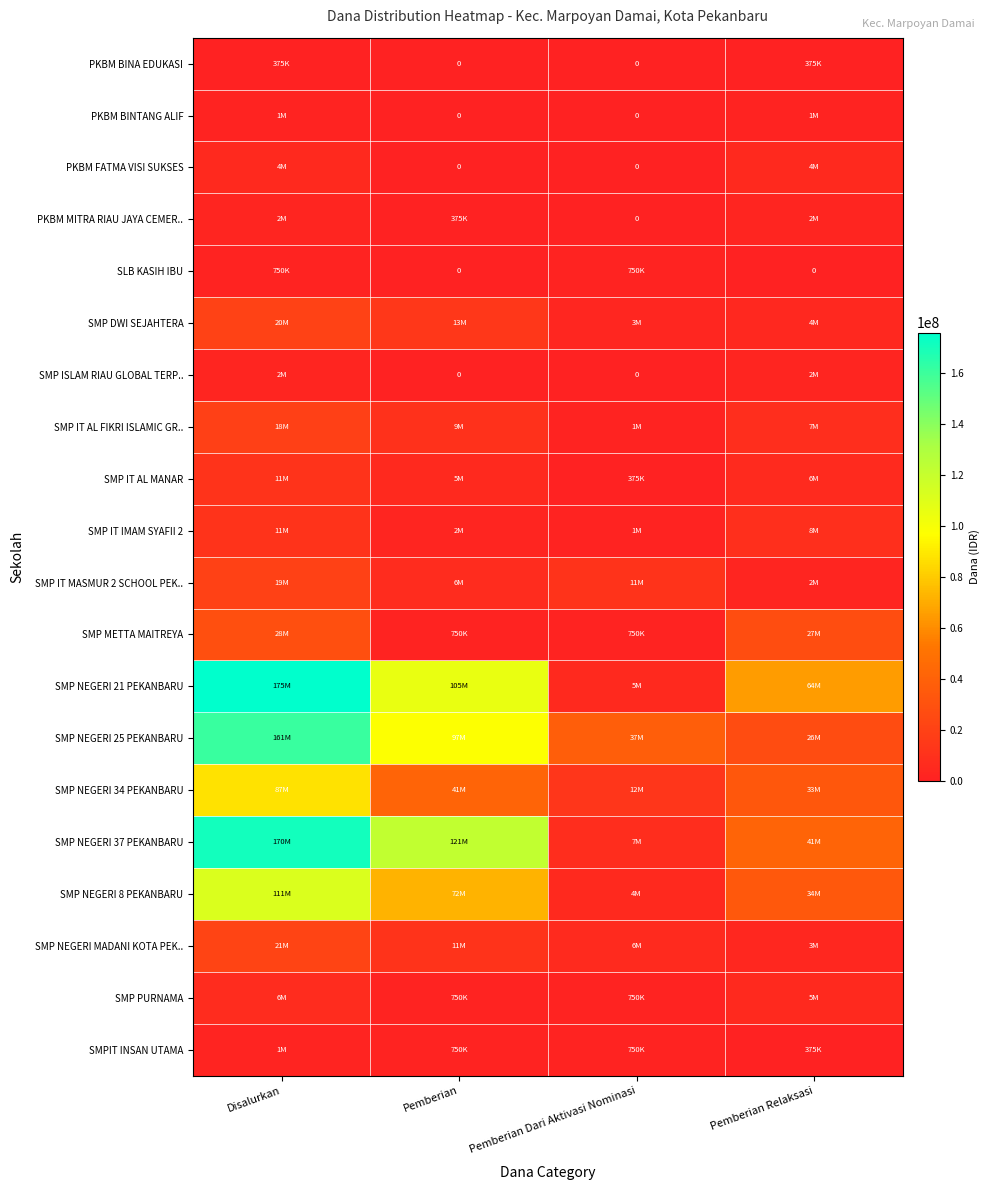

Which series has the largest total across all categories?

SMP NEGERI 21 PEKANBARU